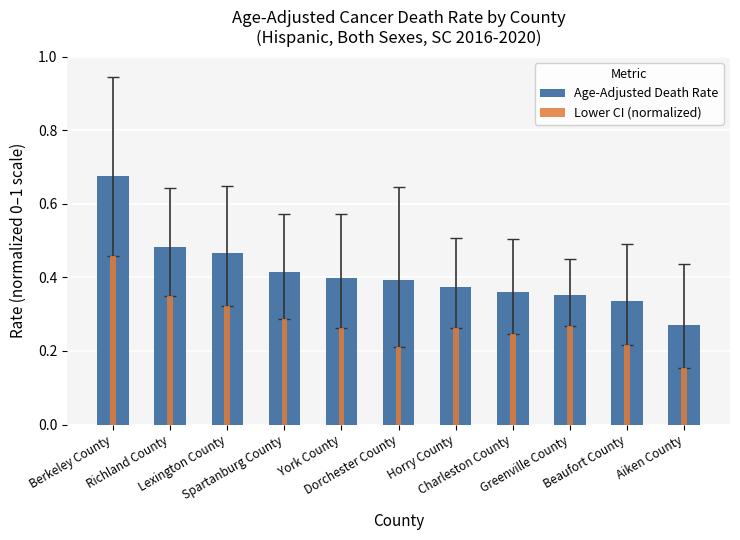

At how many categories does at least one series exceed 0?

11